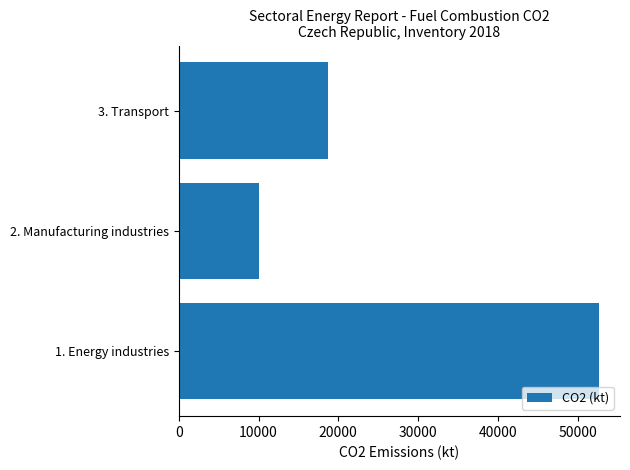

Reading top to bottom, transcribe all the data shown in this chart.

3. Transport=18657.4	2. Manufacturing industries=10100.4	1. Energy industries=52675.7